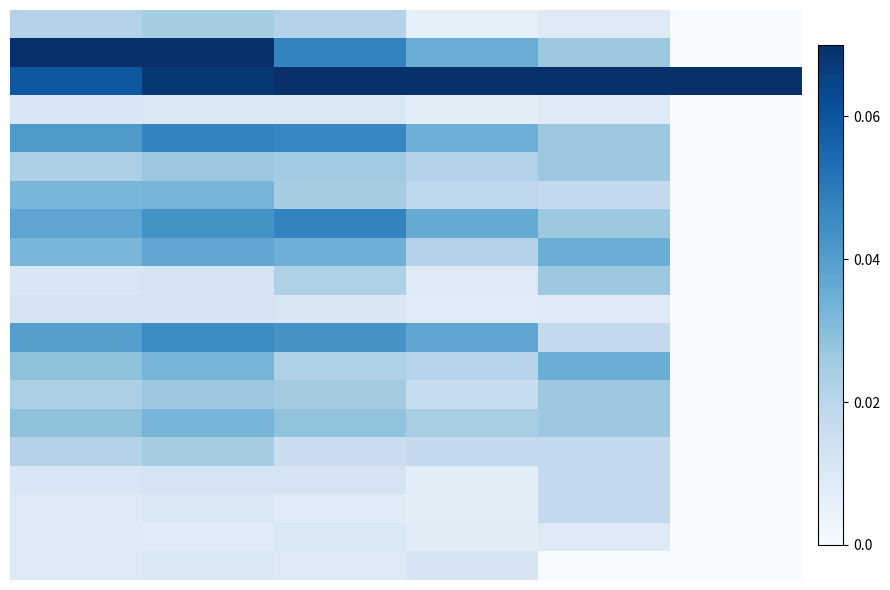

At how many categories does at least one series exceed 0?

6